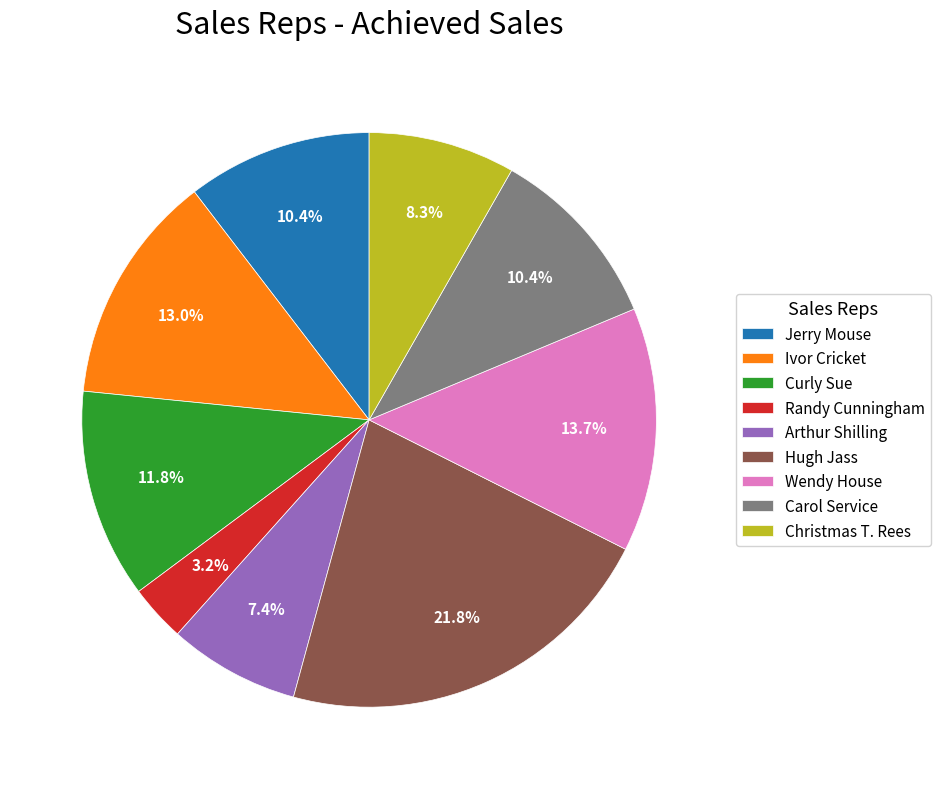

To the nearest percent, what is the difference between the Christmas T. Rees and Curly Sue slice percentages?

4%